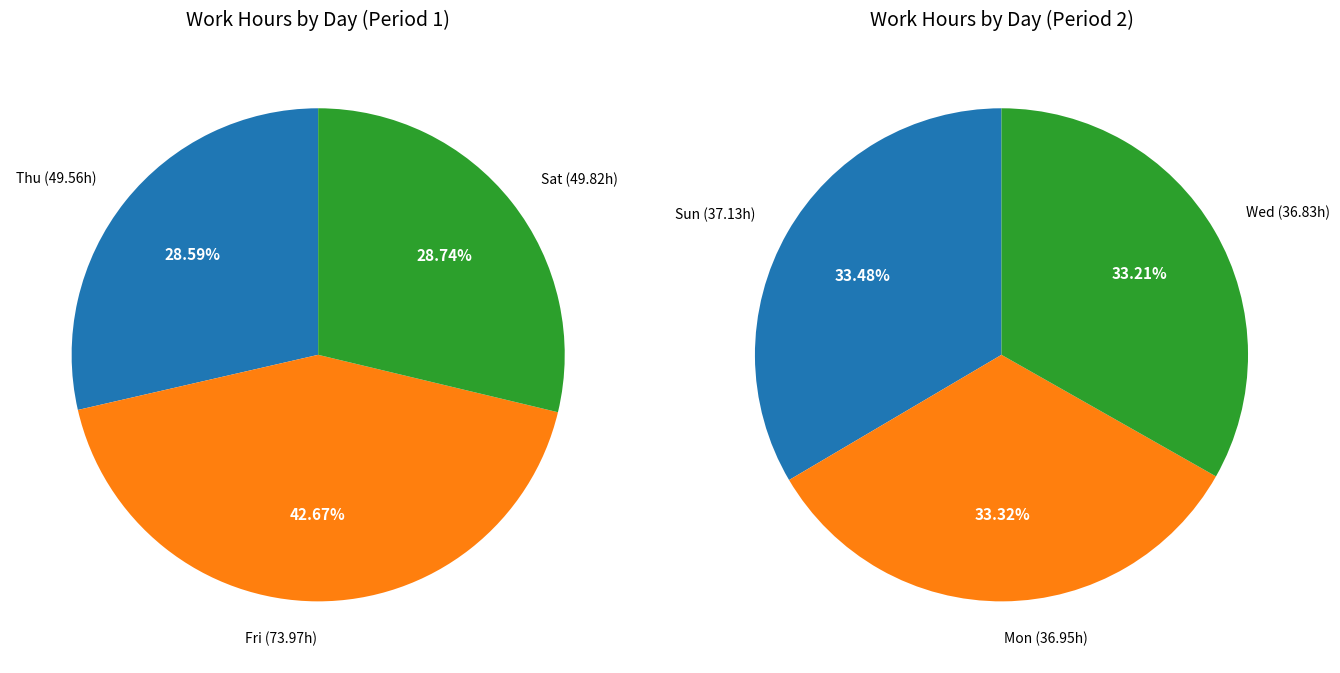

True or false: 11-Sat accounts for 1% of the total.

False